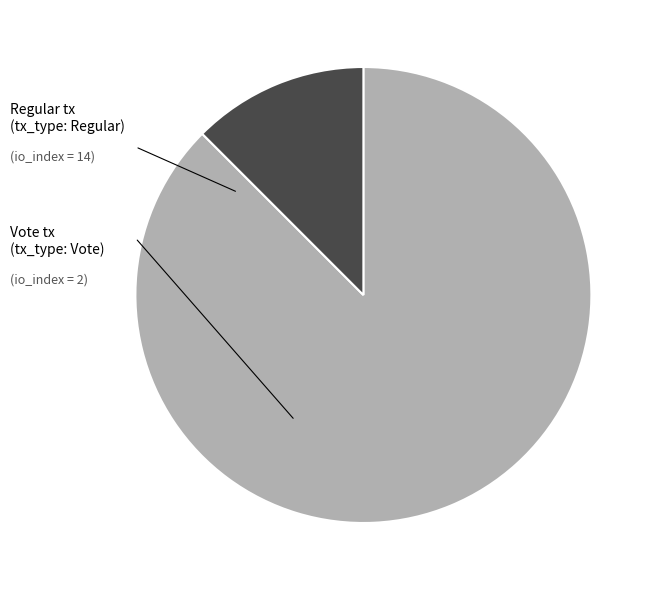

How many slices are in this pie chart?

2